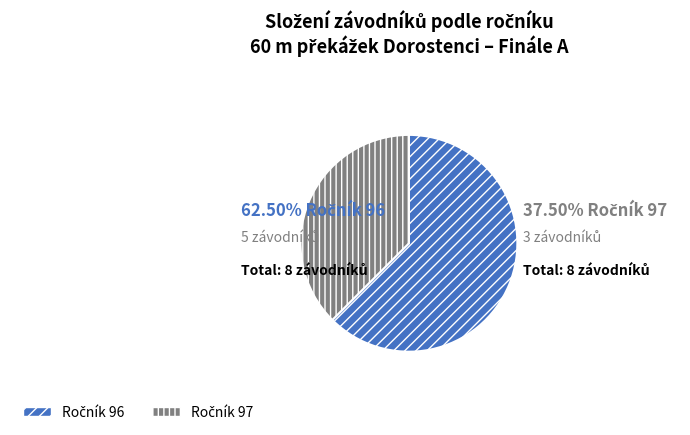

What percentage is the Ročník 96 slice, to the nearest percent?

62%